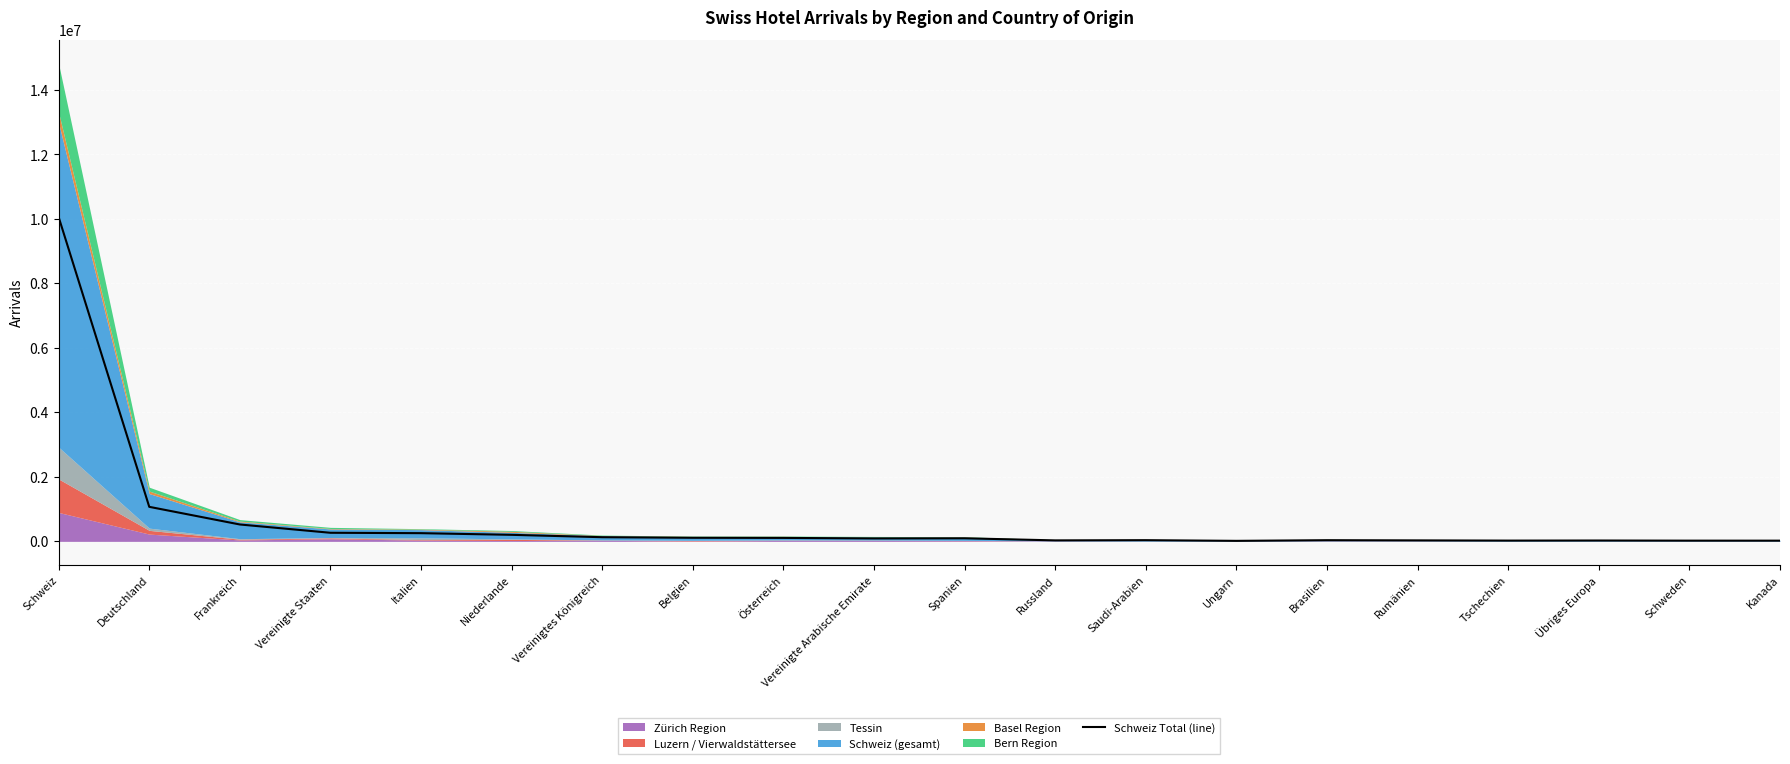

Reading left to right, list all the values displayed in this chart.

10056647	1071148	523455	266193	254307	202573	129070	111293	107129	90948	95127	30495	37141	15826	36435	30152	23837	26340	22318	21740